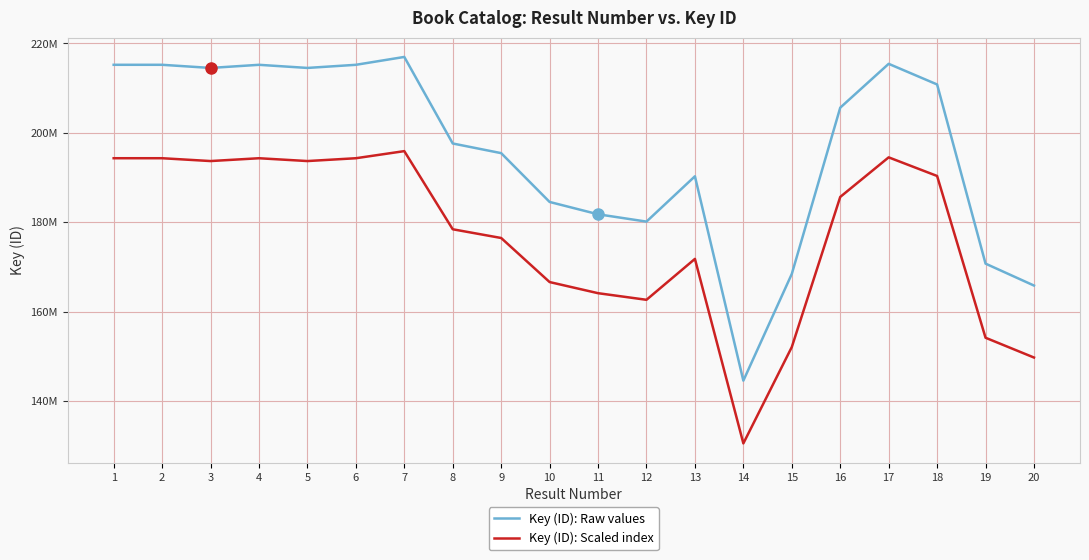

What is the average value of the Key (ID): Raw values series?

195875630.8